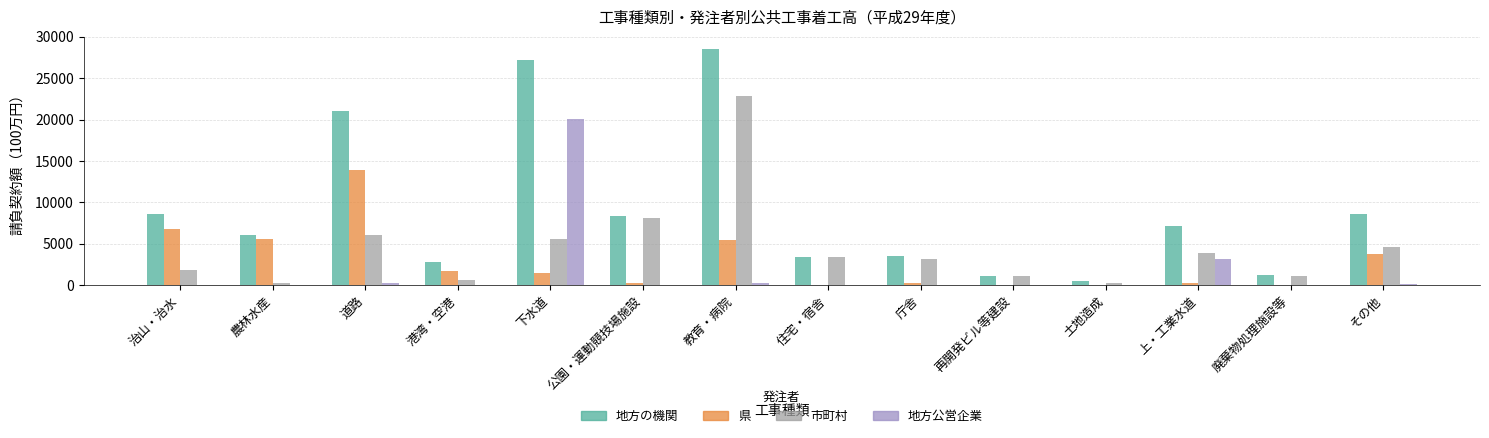

Is the value of 地方の機関 at 庁舎 greater than the value of 県 at 住宅・宿舎?

Yes